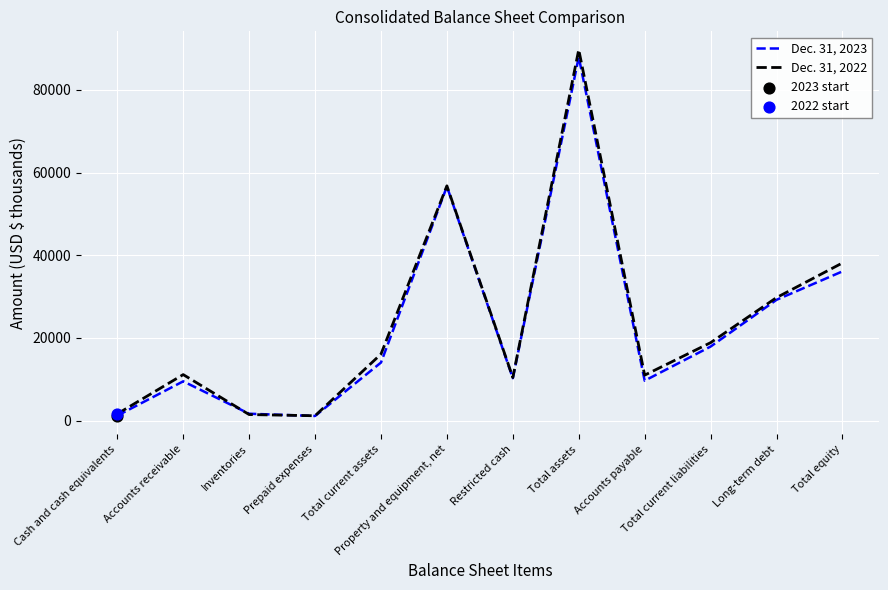

Is it true that Dec. 31, 2023 equals 90662 at Property and equipment, net?

False